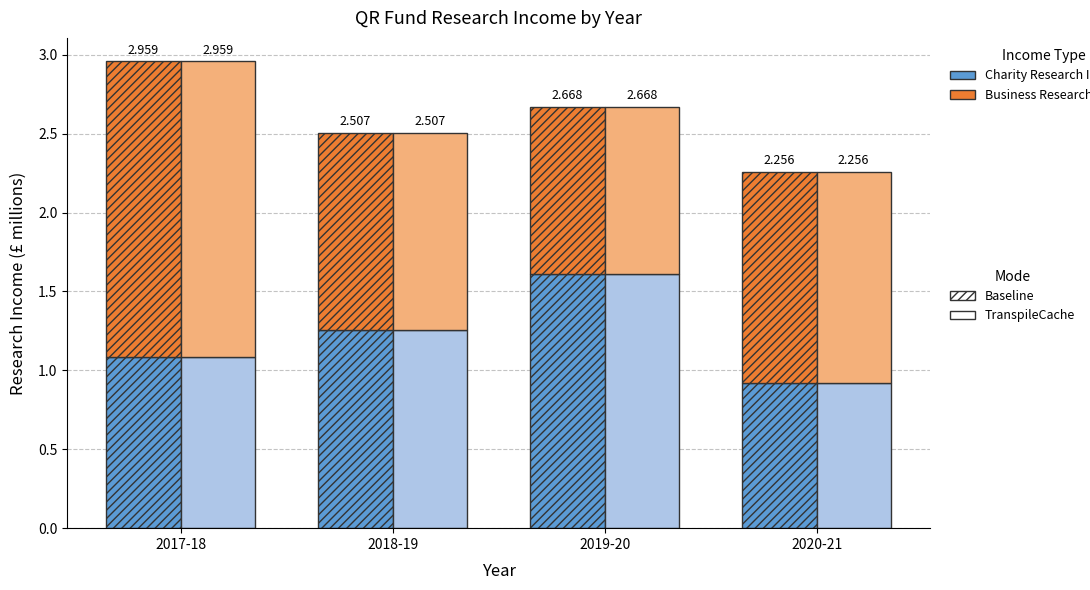

Which category has the lowest value in the Business Research Income (TranspileCache) series?

2019-20